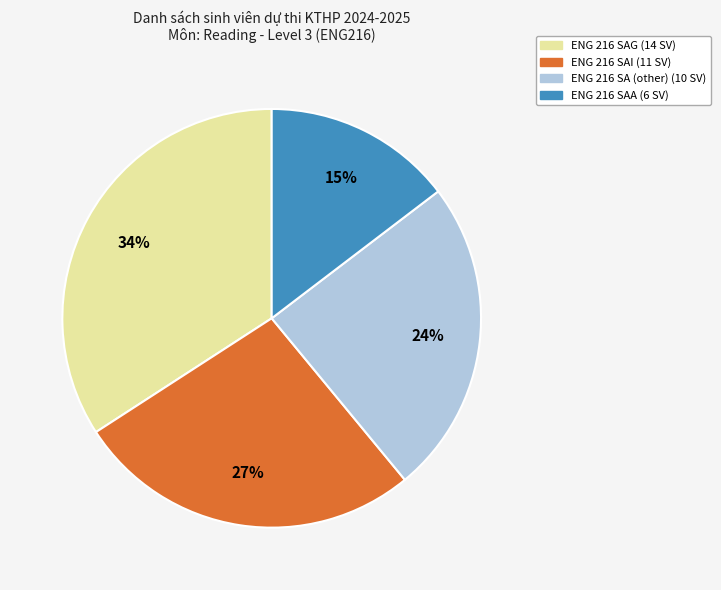

How many segments does this pie chart have?

4